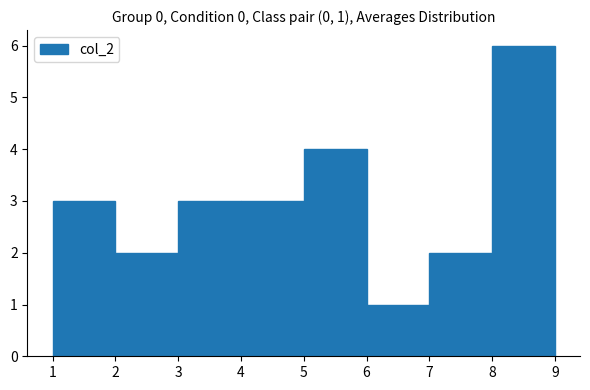

Over which range of the x-axis is the bar tallest?

8 to 9